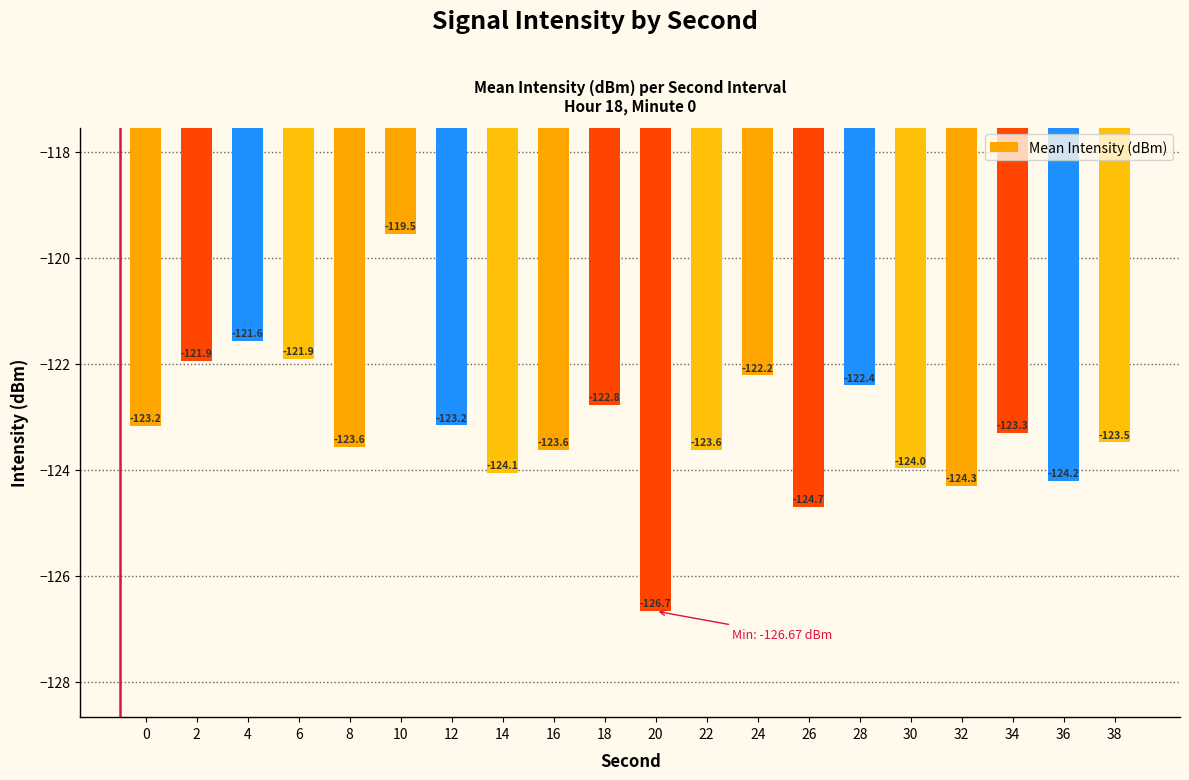

What is the average value?

-123.2